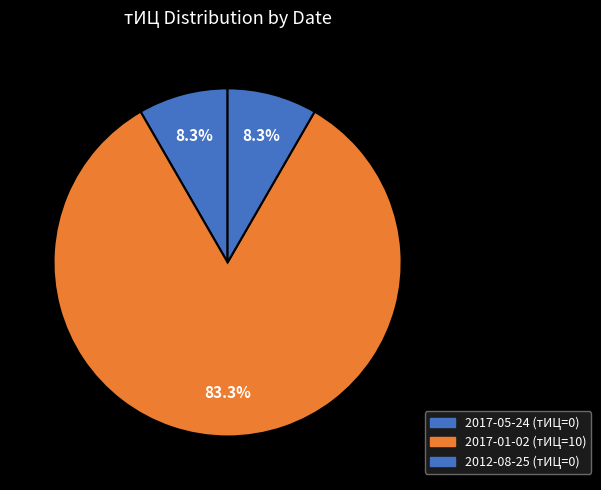

How many segments does this pie chart have?

3